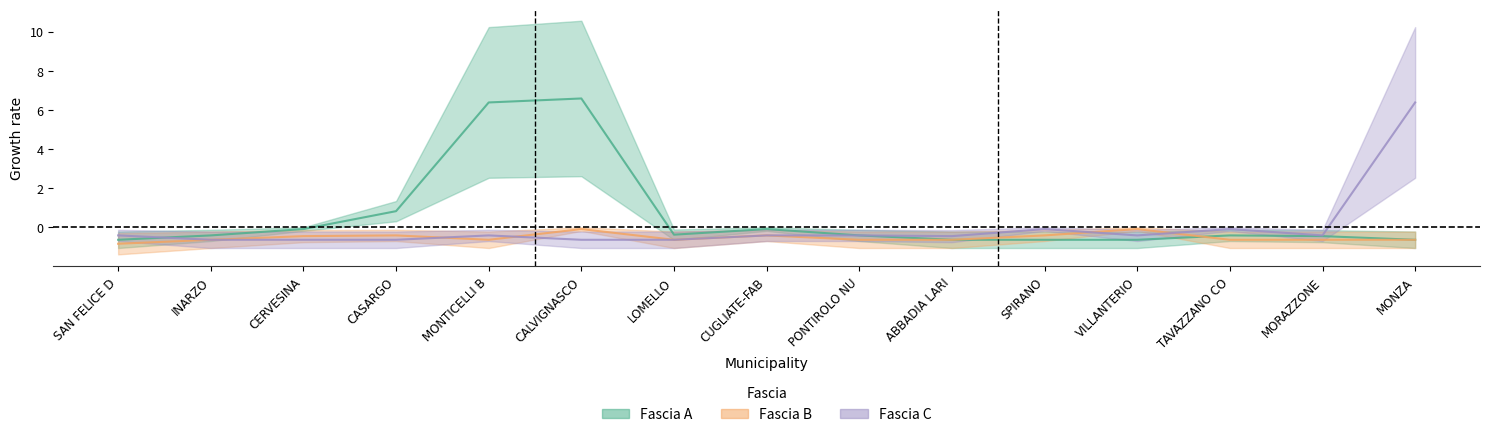

How many values in Fascia A are above zero?

3